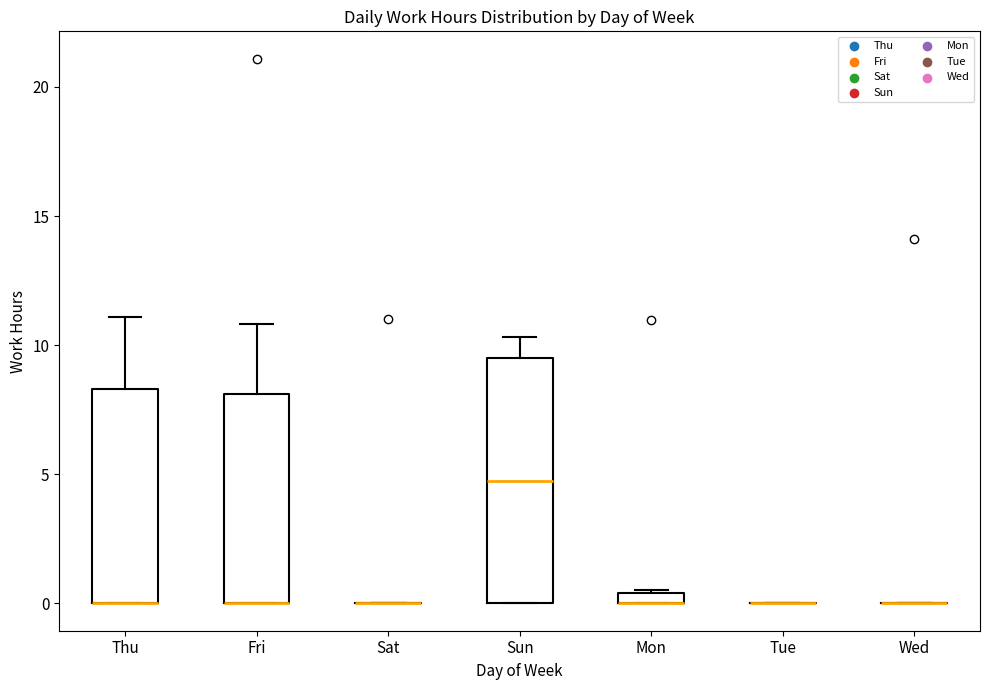

Which box is the tallest, from its lower edge to its upper edge?

Sun